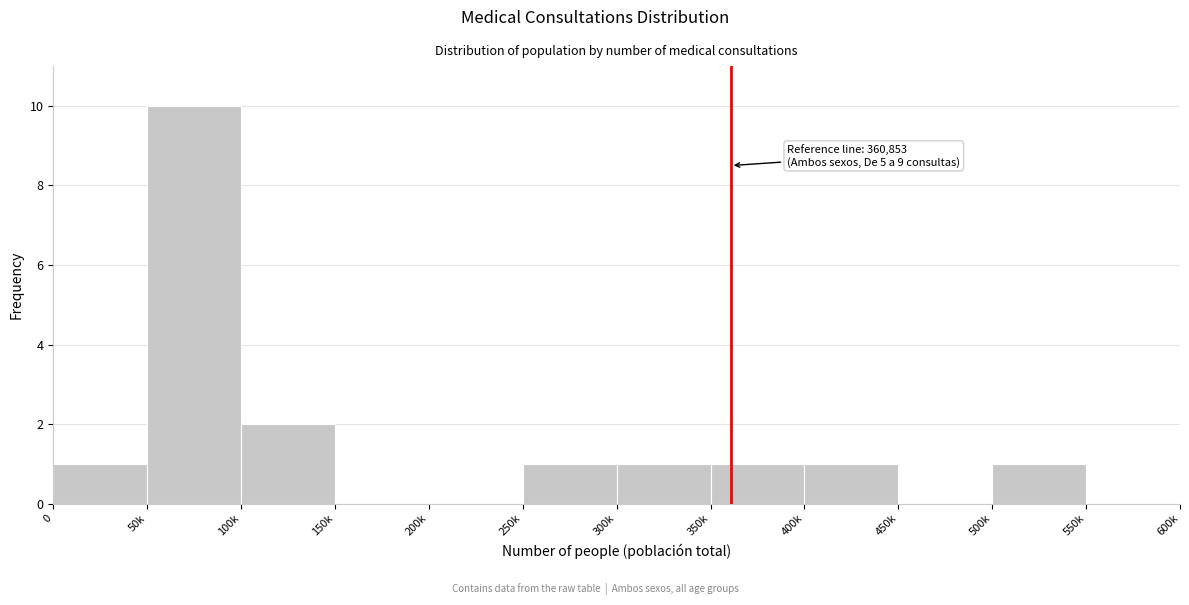

Reading right to left, list all the values displayed in this chart.

550k=0	500k=1	450k=0	400k=1	350k=1	300k=1	250k=1	200k=0	150k=0	100k=2	50k=10	0=1